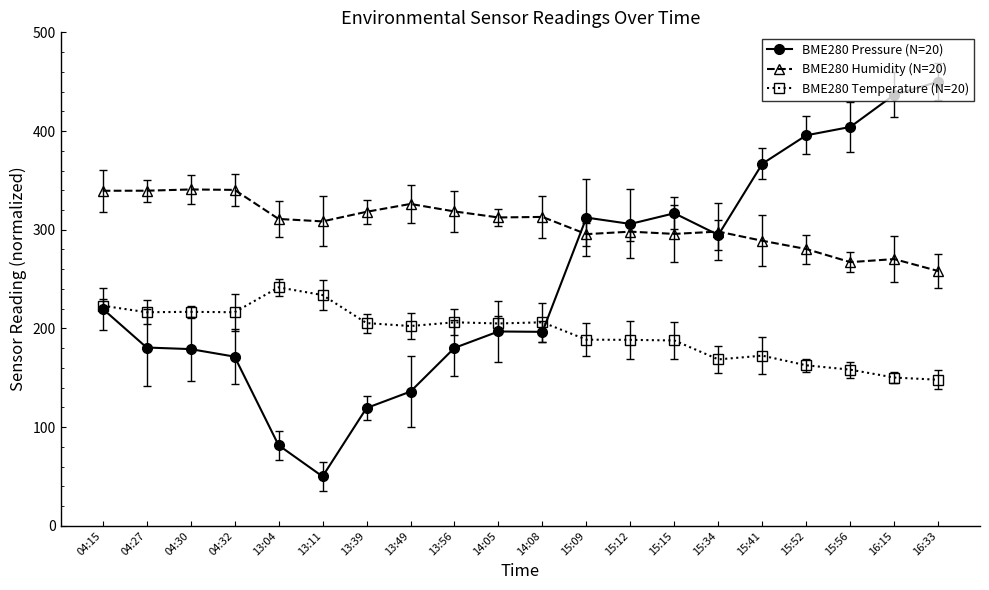

Rank the series by their average value, from highest to lowest.

BME280 Humidity (N=20), BME280 Pressure (N=20), BME280 Temperature (N=20)